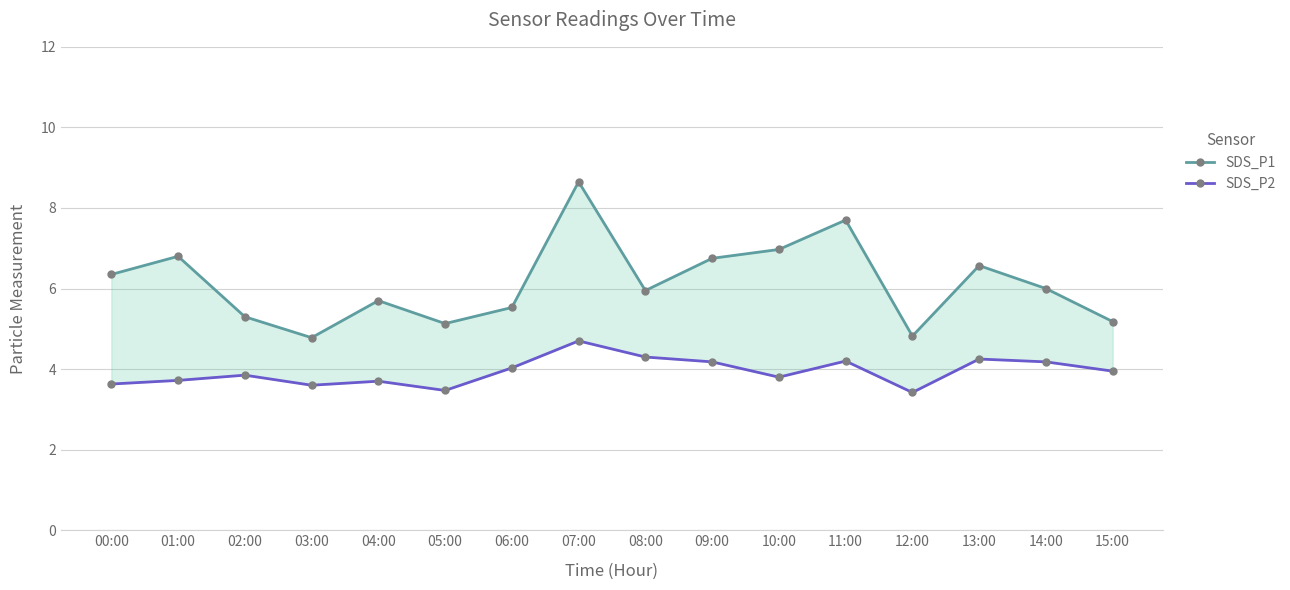

True or false: SDS_P1 and SDS_P2 intersect in this chart.

False